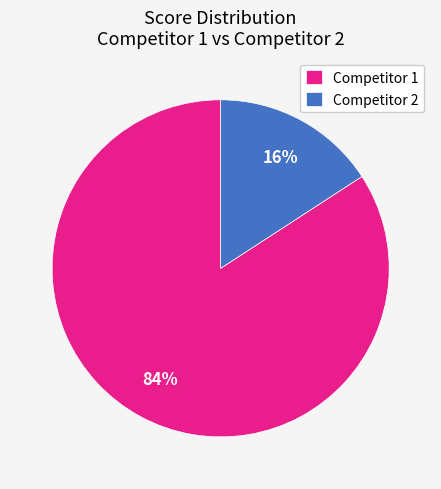

True or false: Competitor 2 accounts for 21% of the total.

False